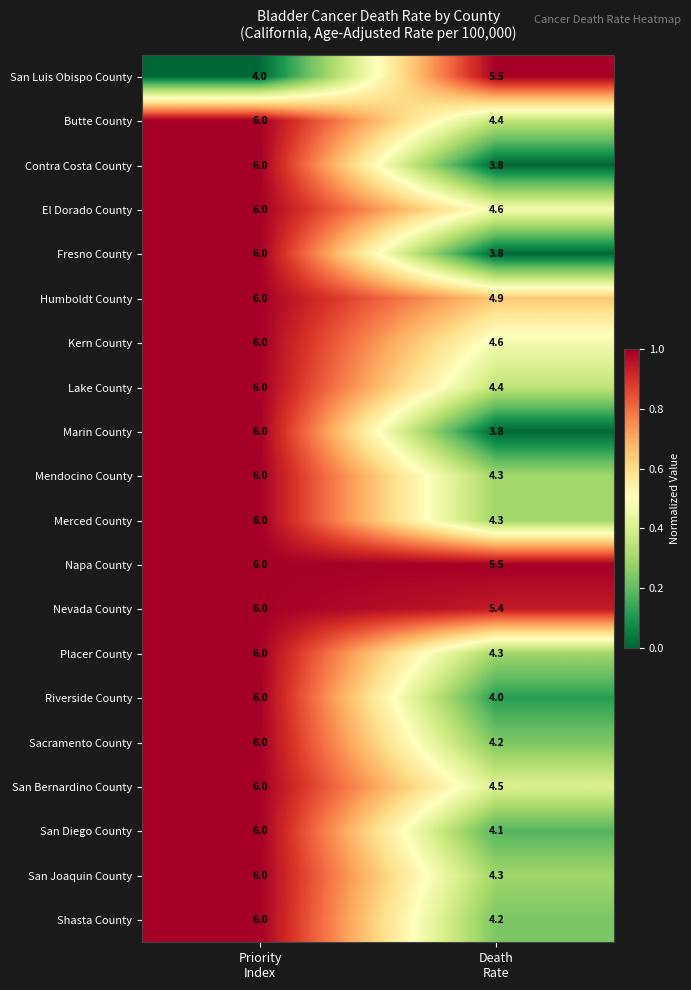

What is the smallest value displayed?

3.8